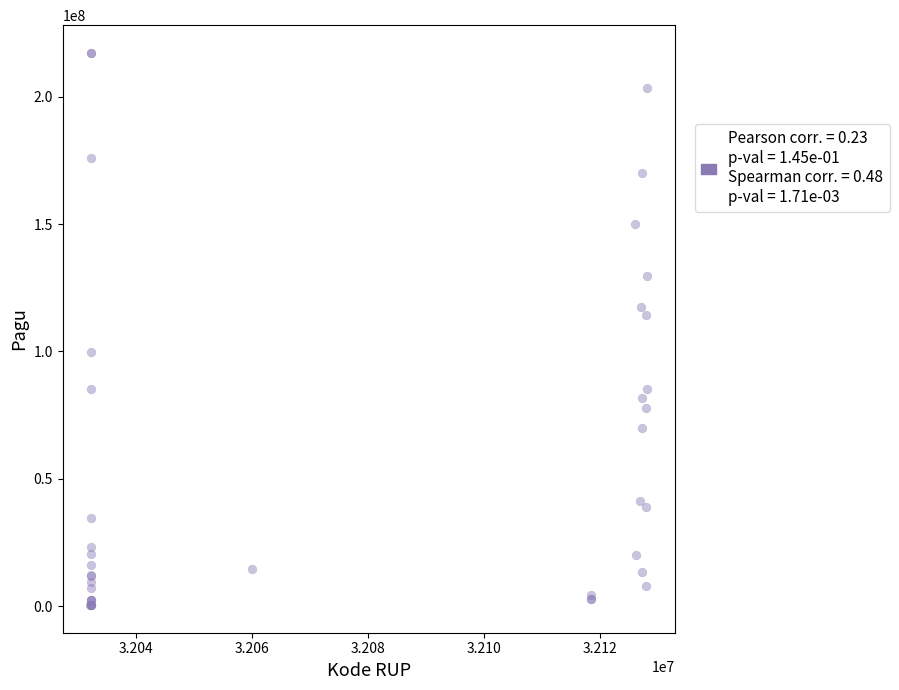

What Y value in the scatter plot is closest to 108830000?

114296000